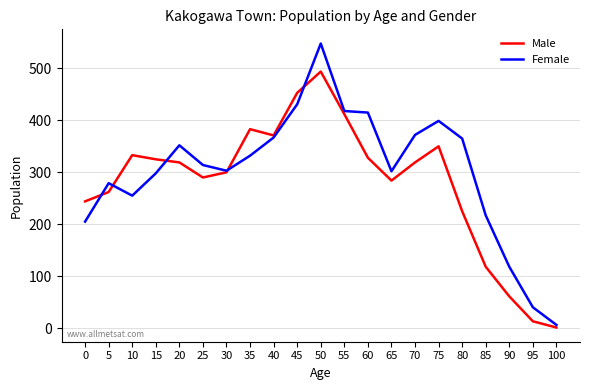

What are all the series names shown in the legend?

Male, Female